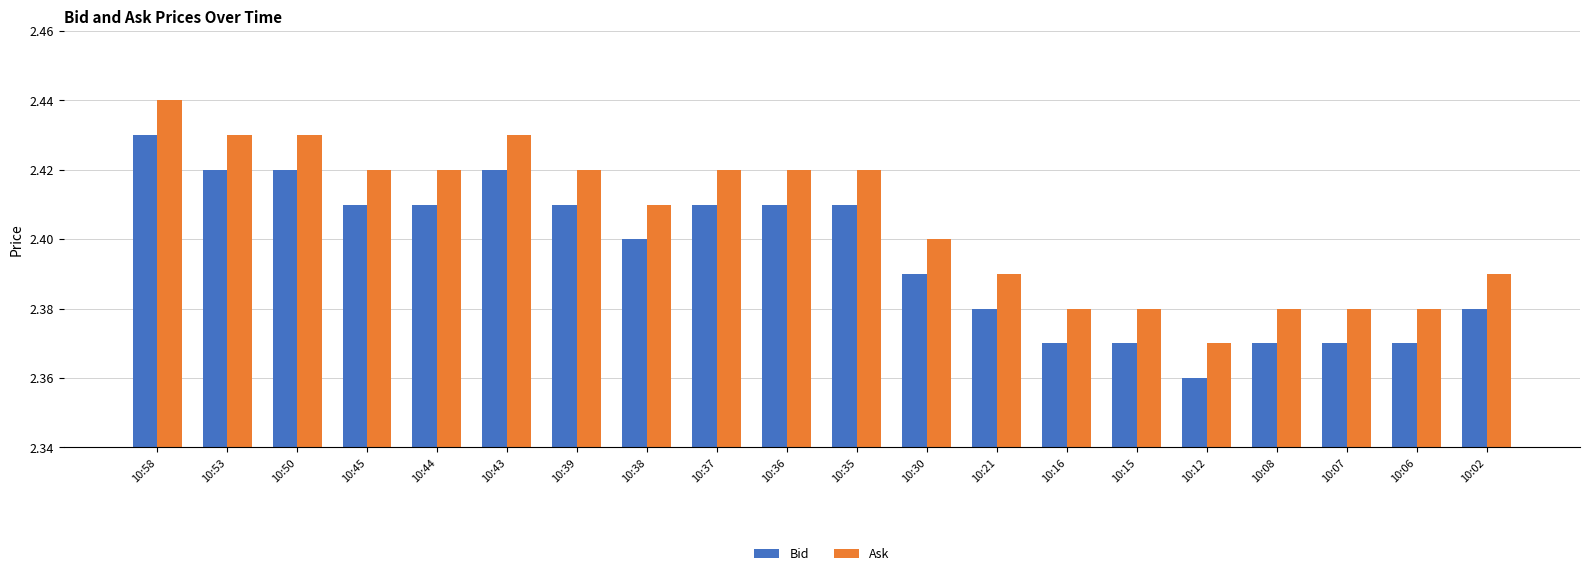

At which label does Ask reach its peak?

10:58